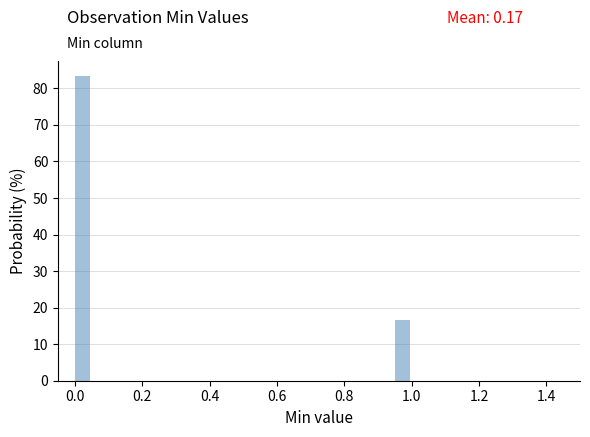

Read against the x-axis, roughly where is the centre of the tallest bar?

0.02